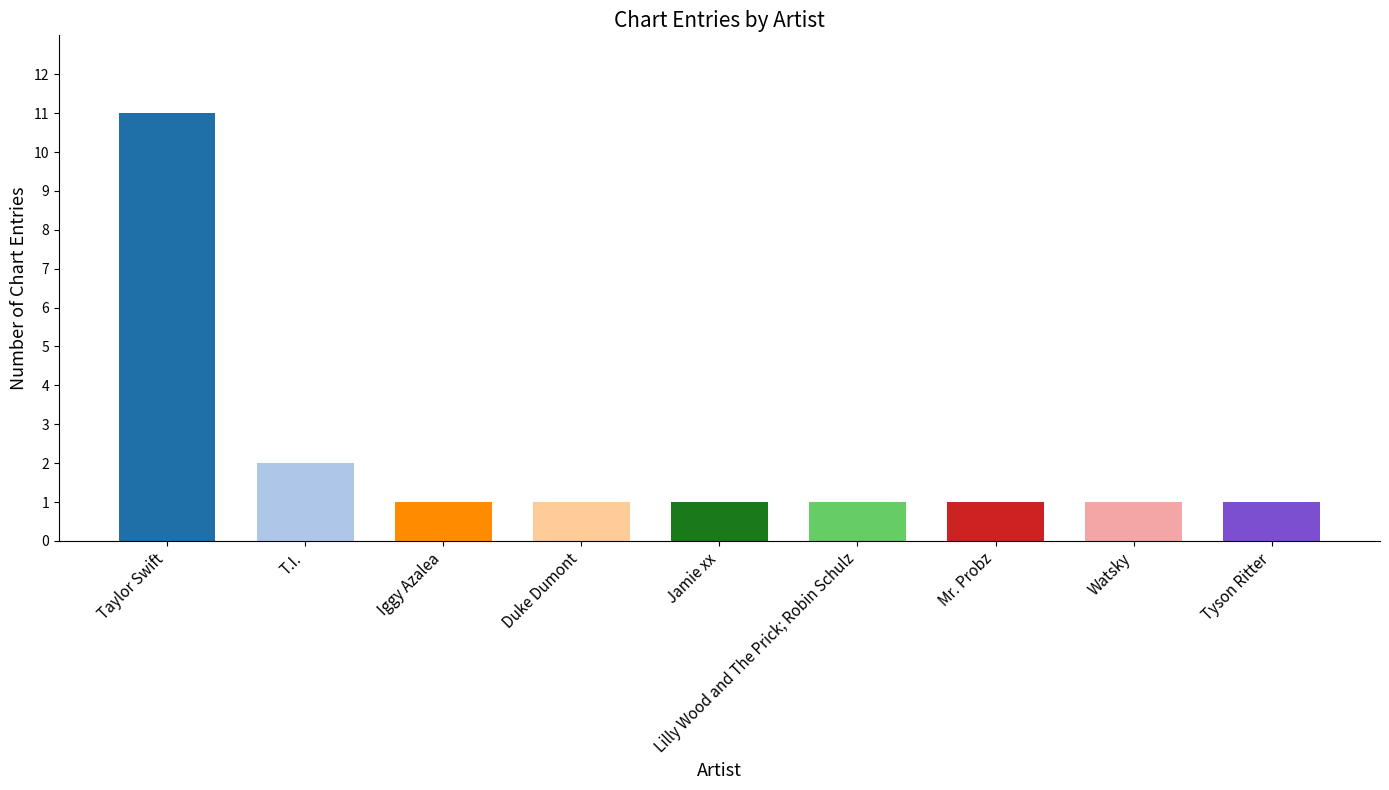

What is the difference between the second highest and second lowest values?

1